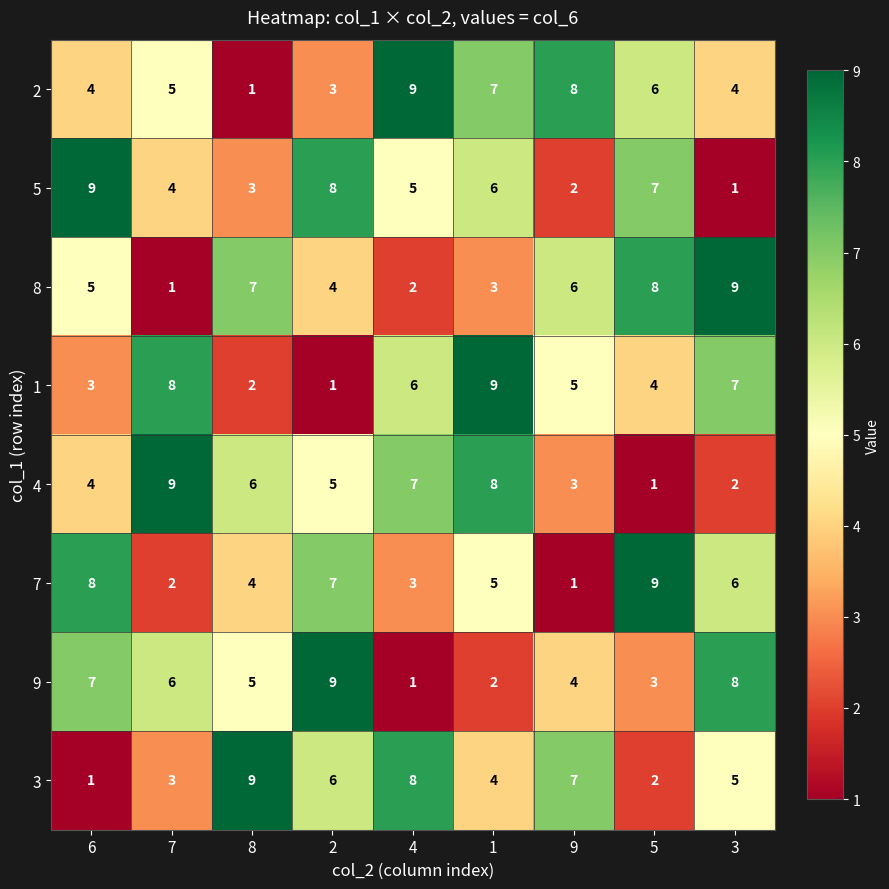

True or false: 4 has a value of 15 at 7.

False